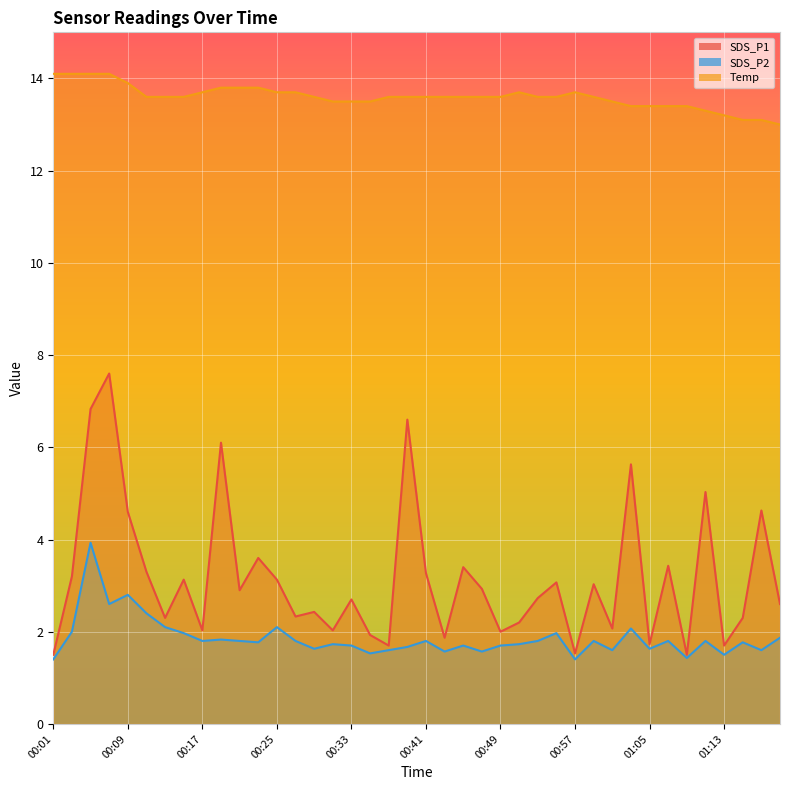

Which series has the largest total across all categories?

Temp